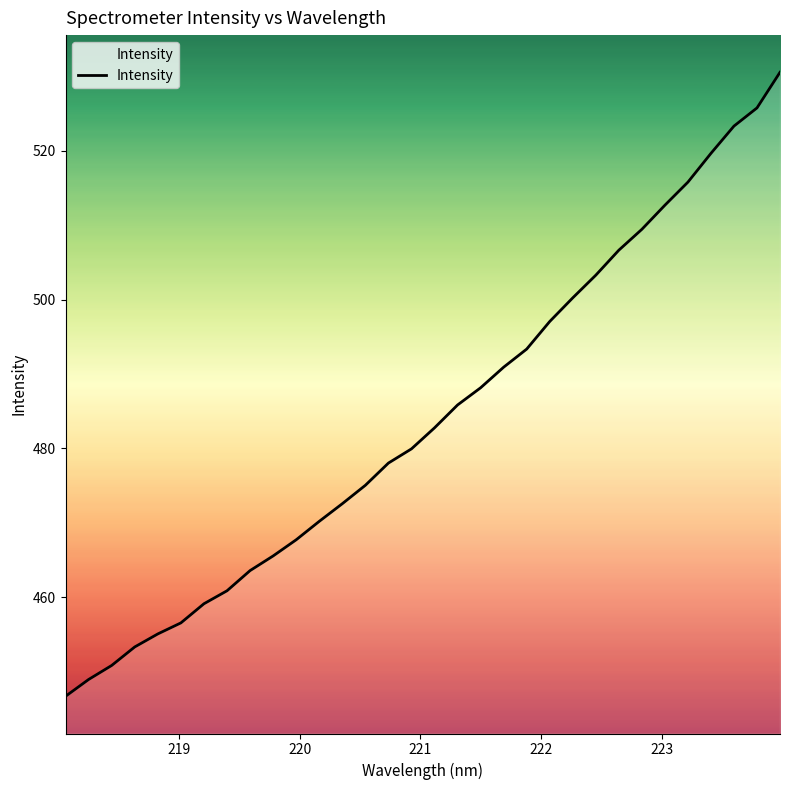

What is the difference between the maximum and minimum values?

83.9